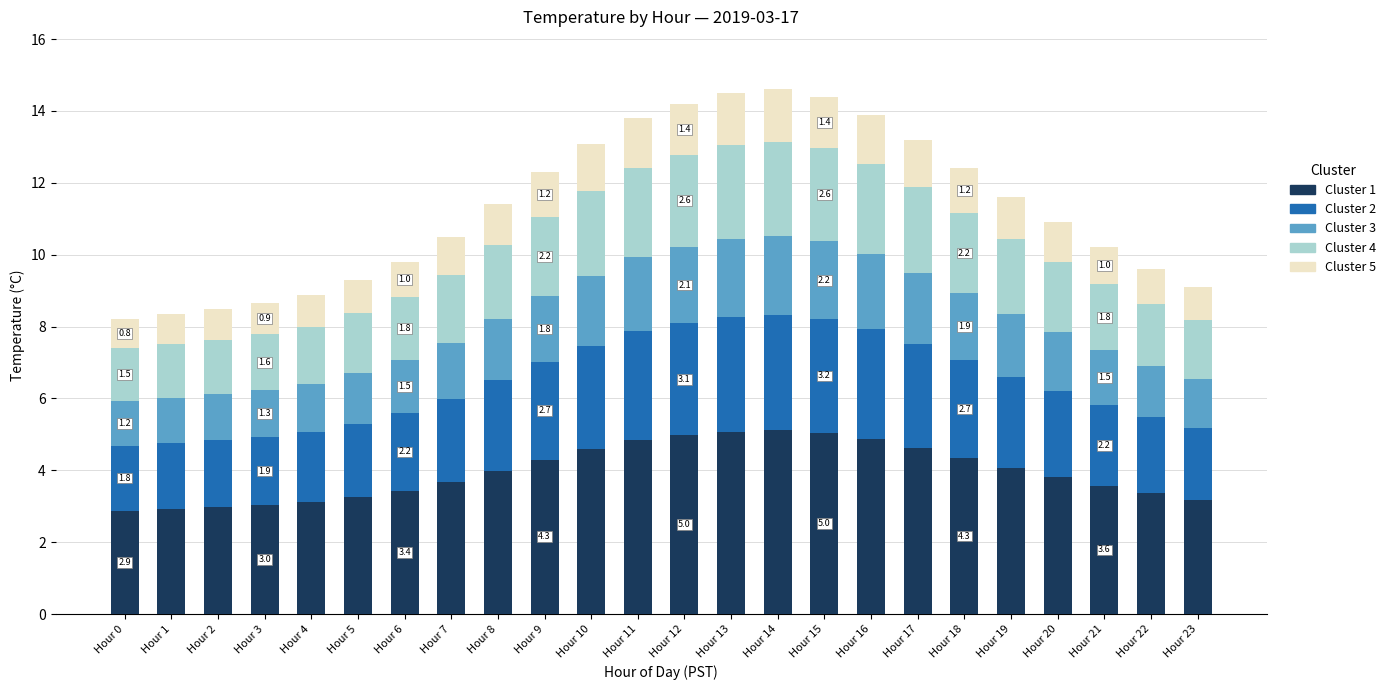

Does the chart contain any negative values?

No